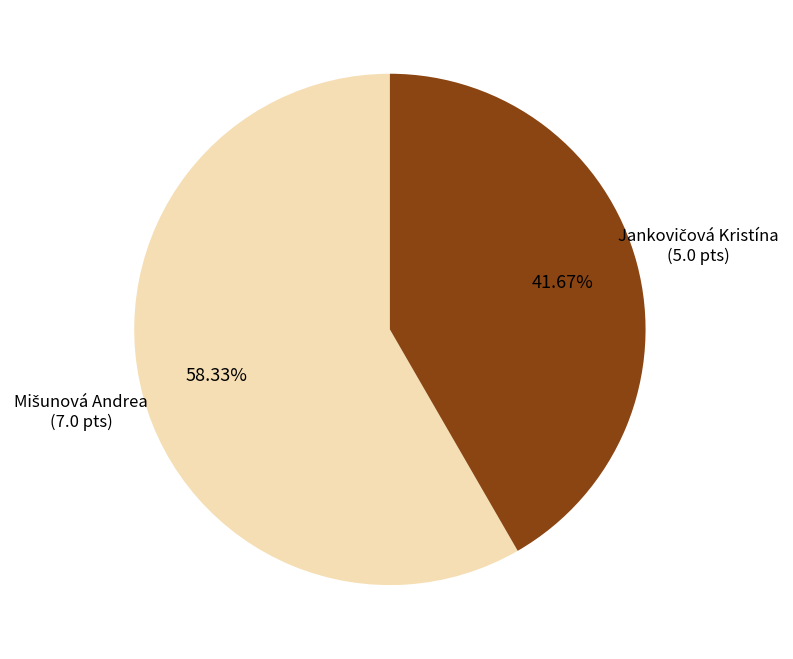

To the nearest percent, what is the average slice percentage?

50%